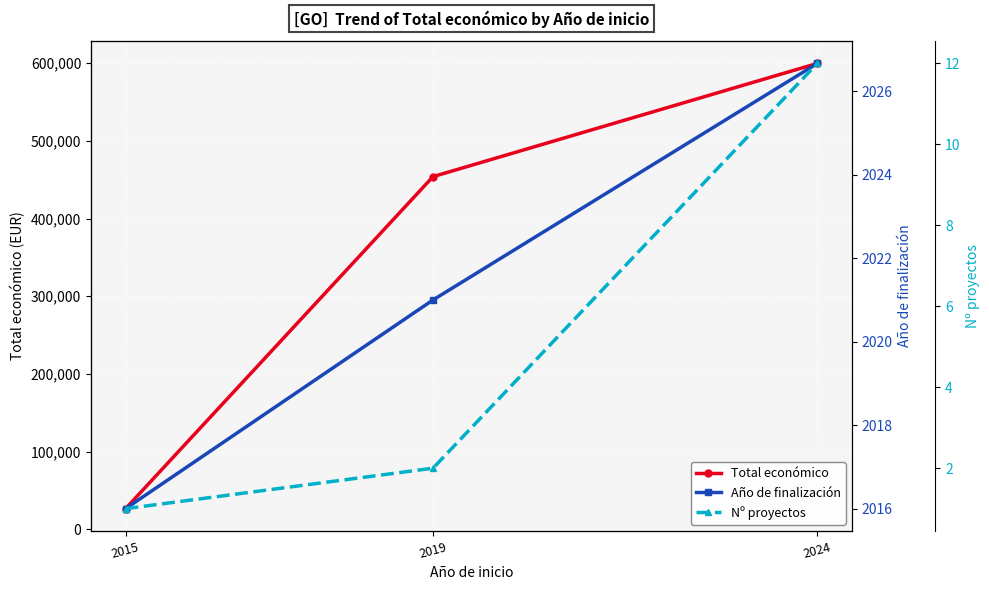

Rank the series at 2019 from lowest to highest value.

Nº proyectos, Año de finalización, Total económico